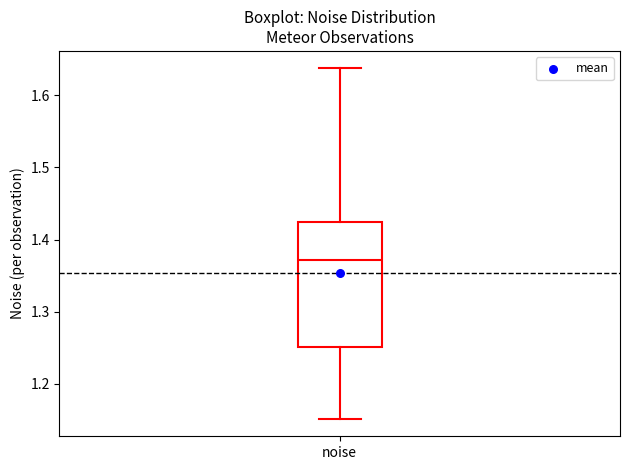

Where is the lower edge of the box for noise on the y-axis? The values are not printed on the chart, so give them approximately, as read against the axis.

1.25